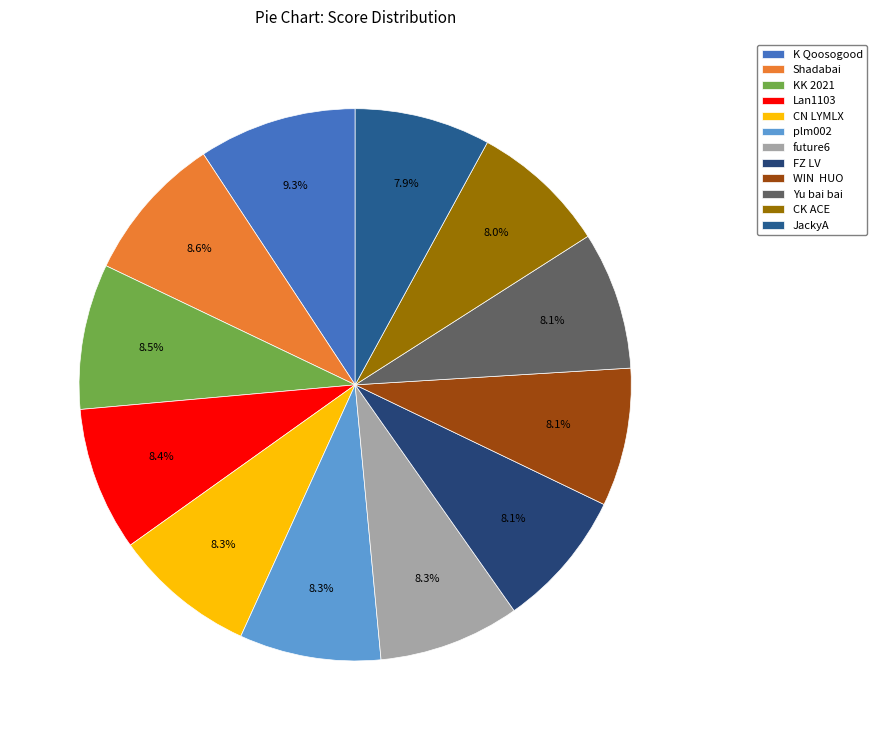

What is the change in value from K Qoosogood to CK ACE?

-238